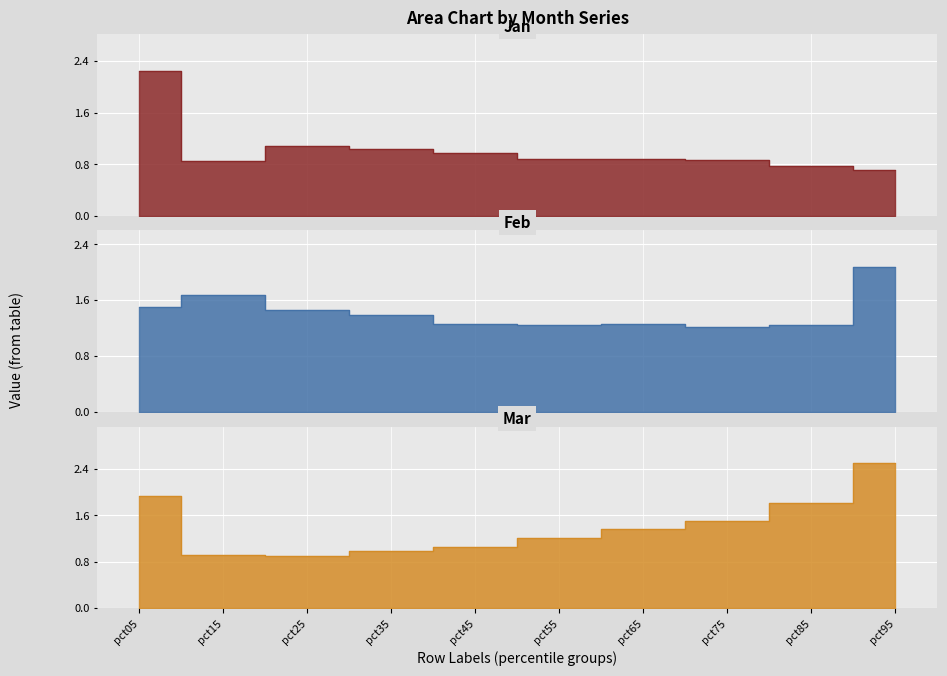

Is the value of Jan at pct05 greater than the value of Mar at pct95?

No